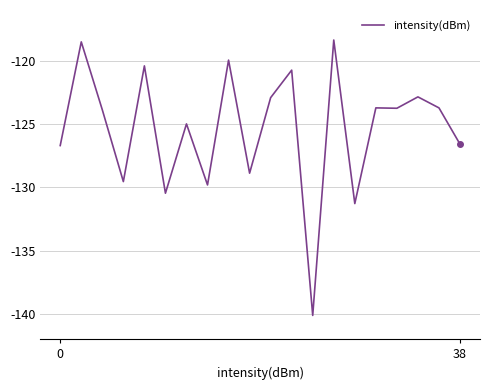

What is the smallest value displayed?

-140.1